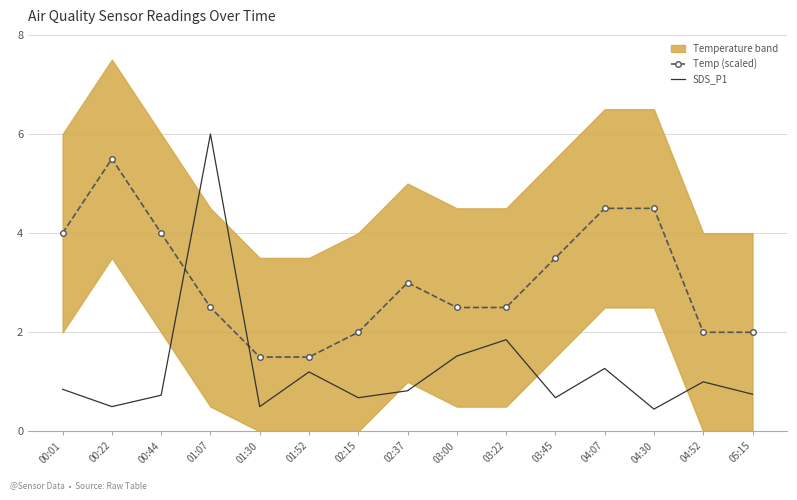

How many data points in Temp (scaled) are less than 2?

5